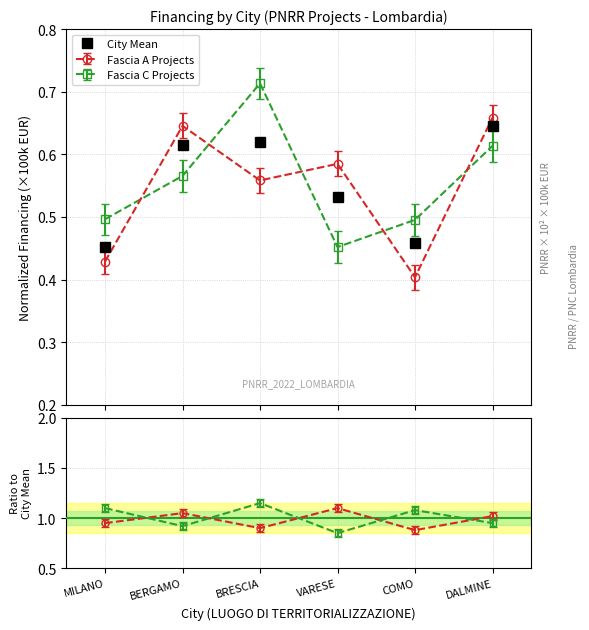

Does the chart have visible grid lines?

Yes